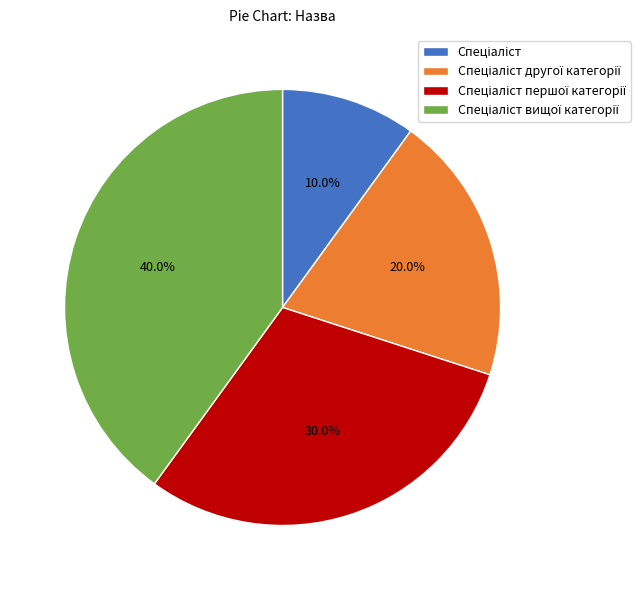

Is there a majority slice in this chart?

No